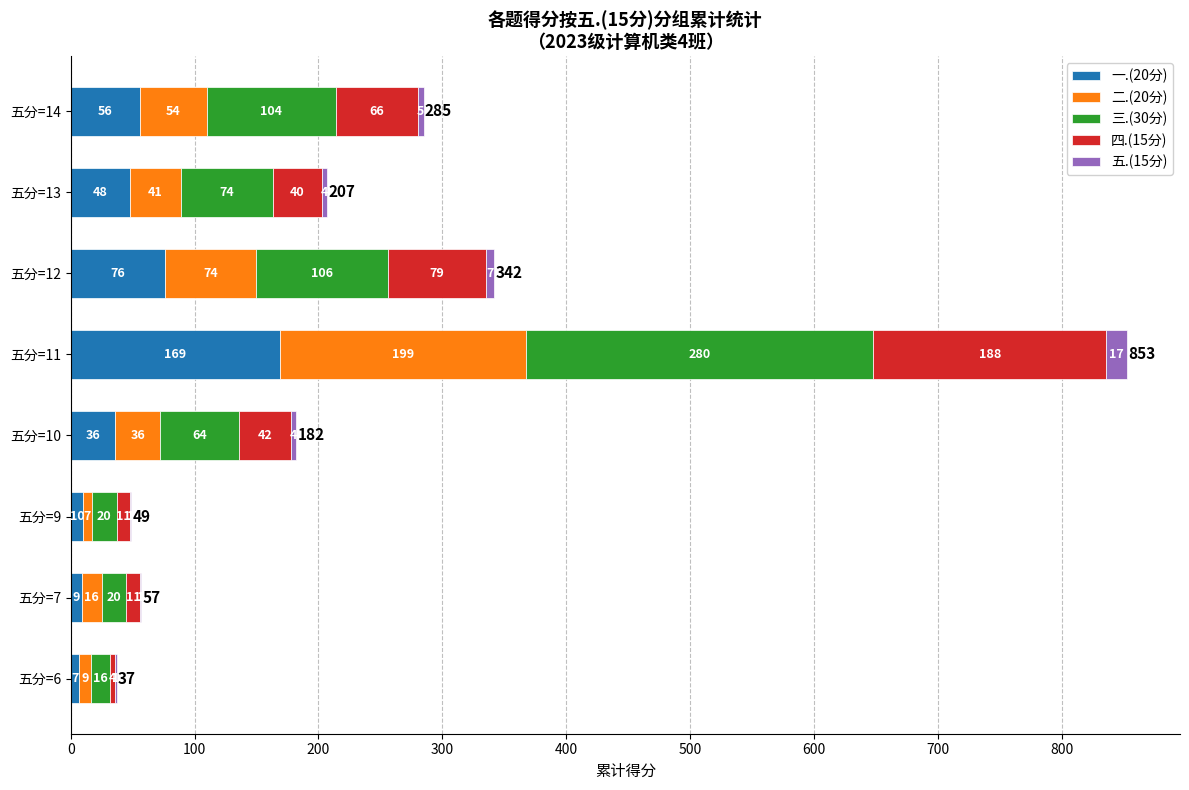

At which category is the sum across all series the highest?

五分=11